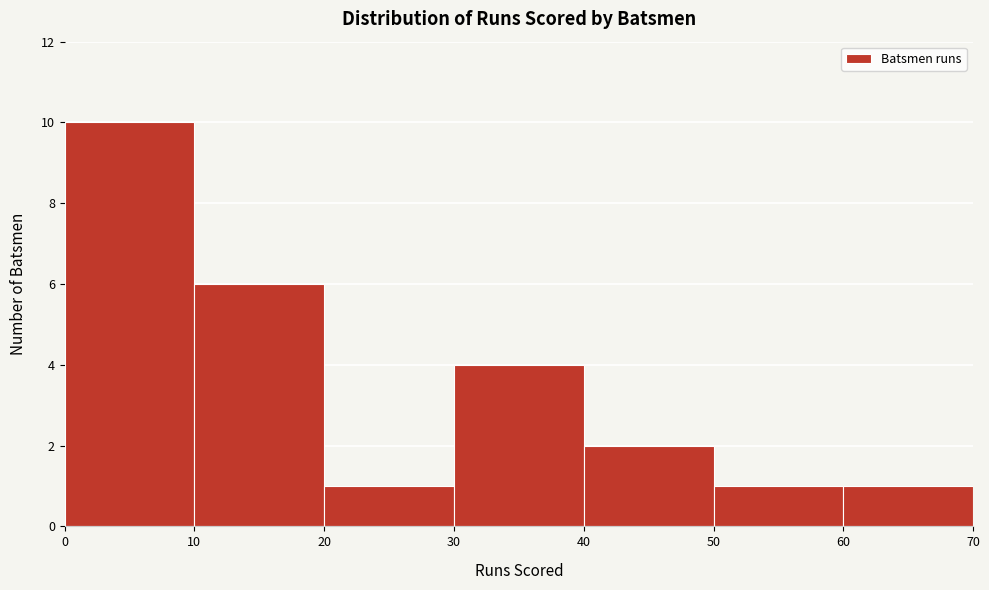

Reading left to right, list every bar in this chart as the range it spans on the x-axis followed by its height. The values are not printed on the chart, so give them approximately, as read against the axis.

0 to 10: 10
10 to 20: 6
20 to 30: 1
30 to 40: 4
40 to 50: 2
50 to 60: 1
60 to 70: 1